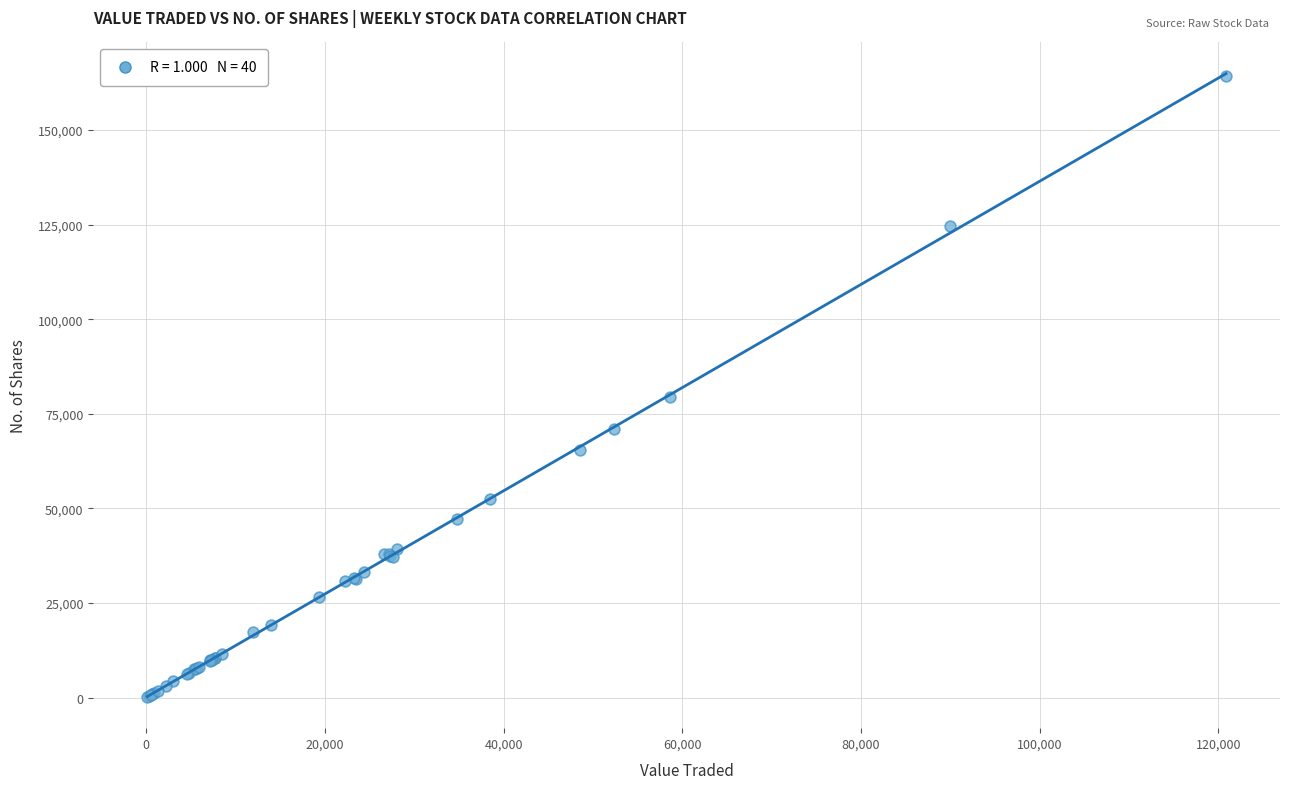

What Y value in the scatter plot is closest to 82159?

79307